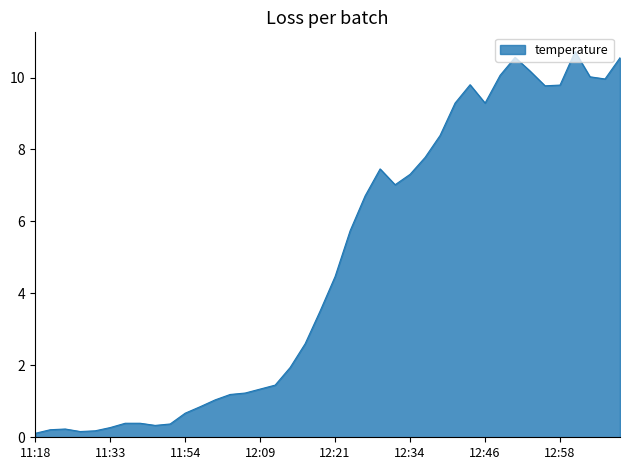

How many values are below 4?

20